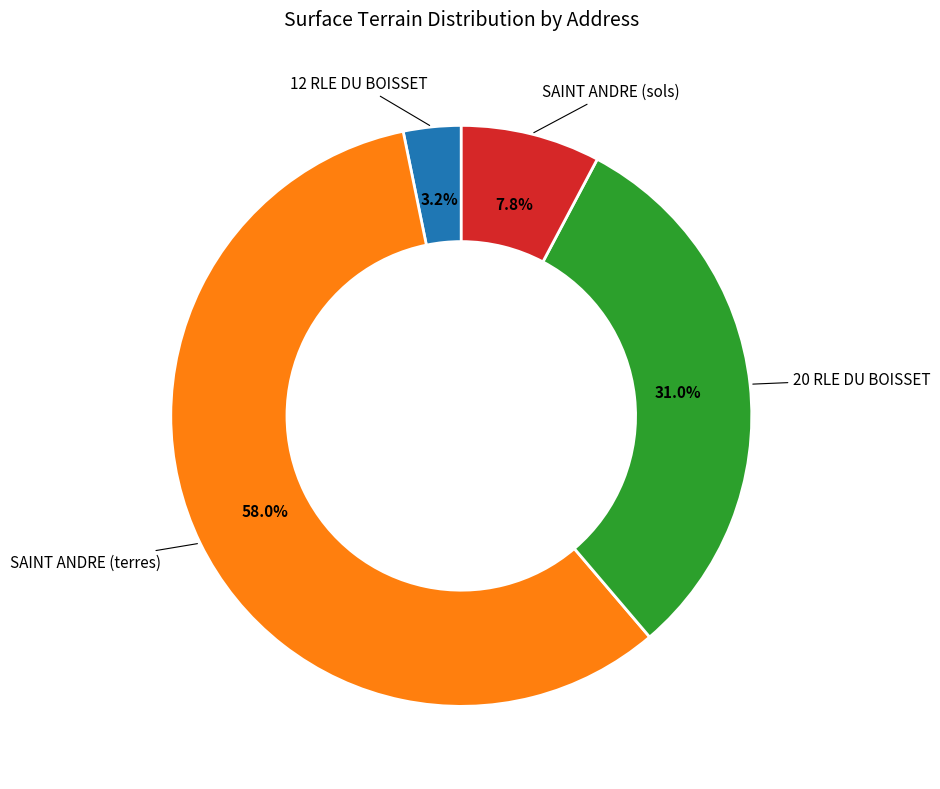

What percentage is the SAINT ANDRE (sols) slice, to the nearest percent?

8%